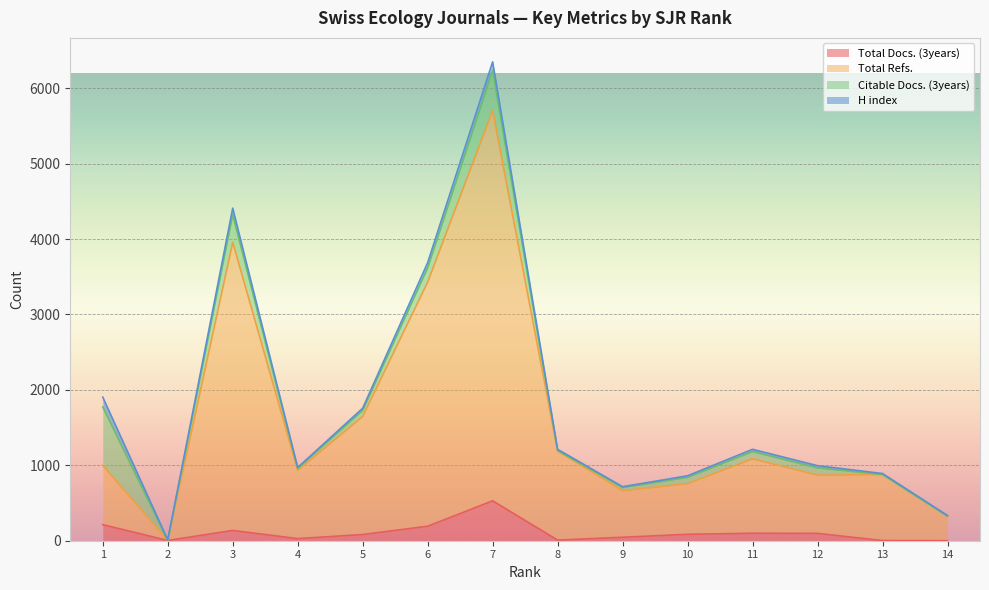

Is it true that Total Docs. (3years) equals 68 at 6?

False